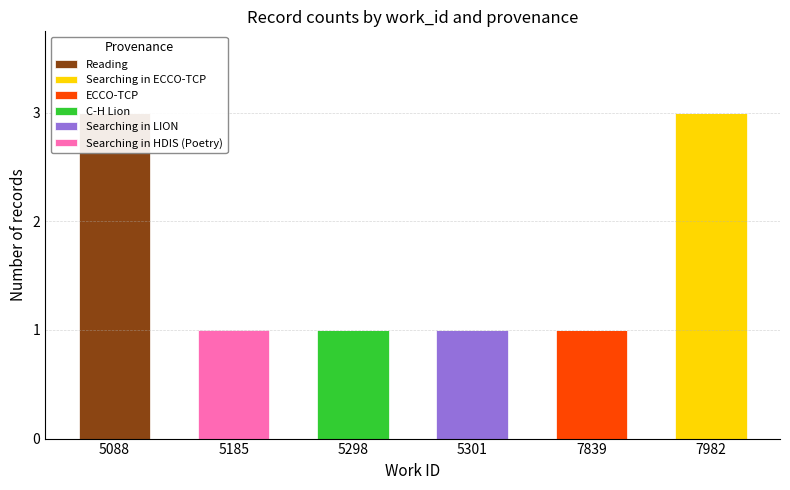

Is the value of Searching in LION at 5301 greater than the value of Searching in ECCO-TCP at 5088?

Yes